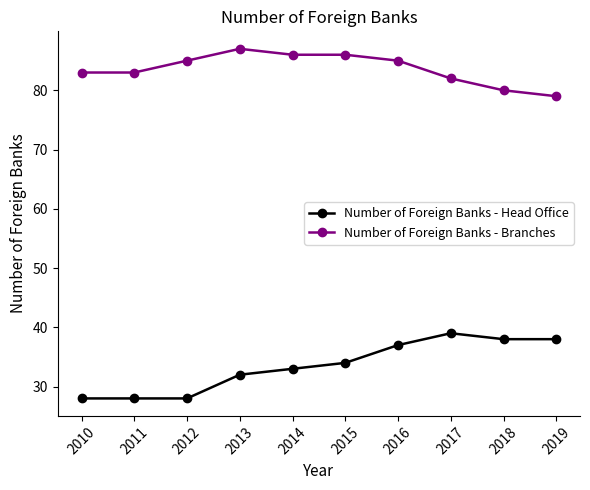

Read the Number of Foreign Banks - Branches value at 2010.

83